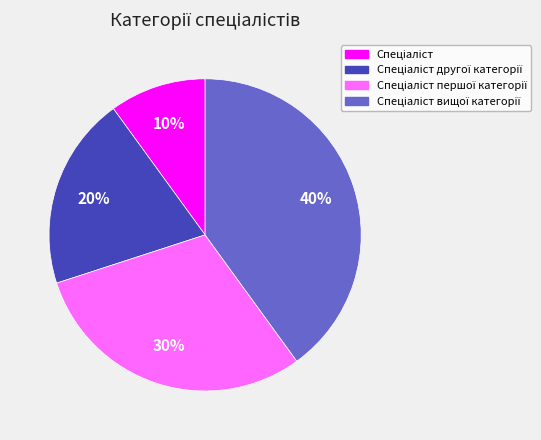

To the nearest percent, what is the difference between the largest and smallest slice percentages?

30%